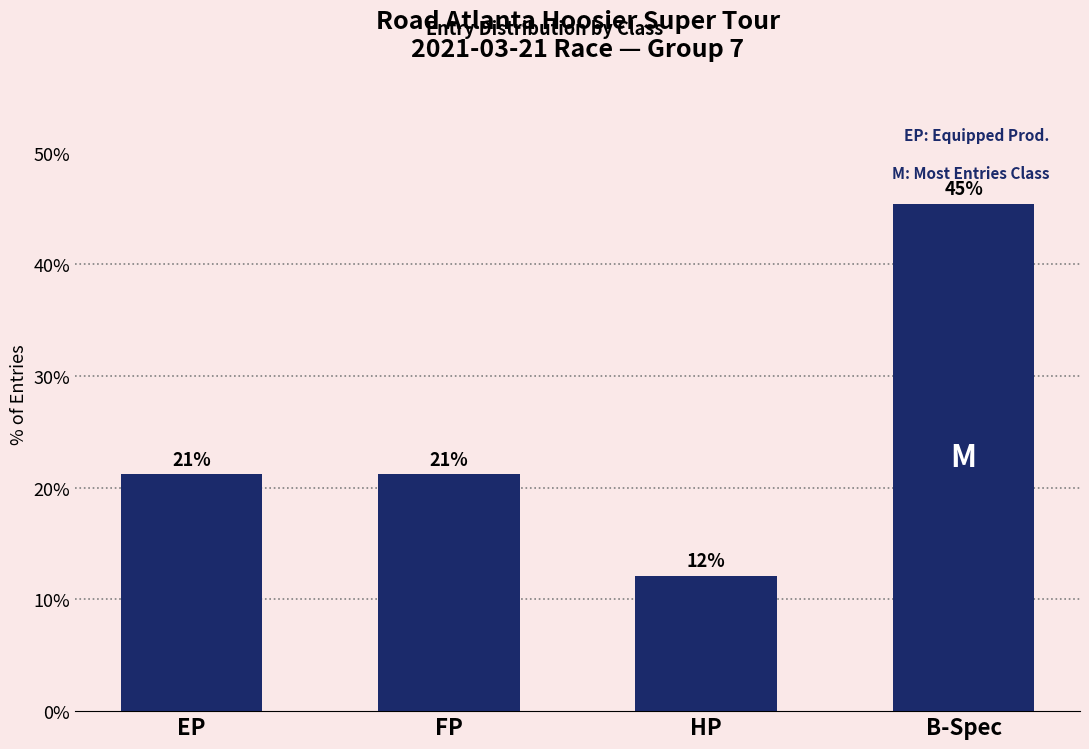

At which category does the chart reach its minimum across all series?

HP